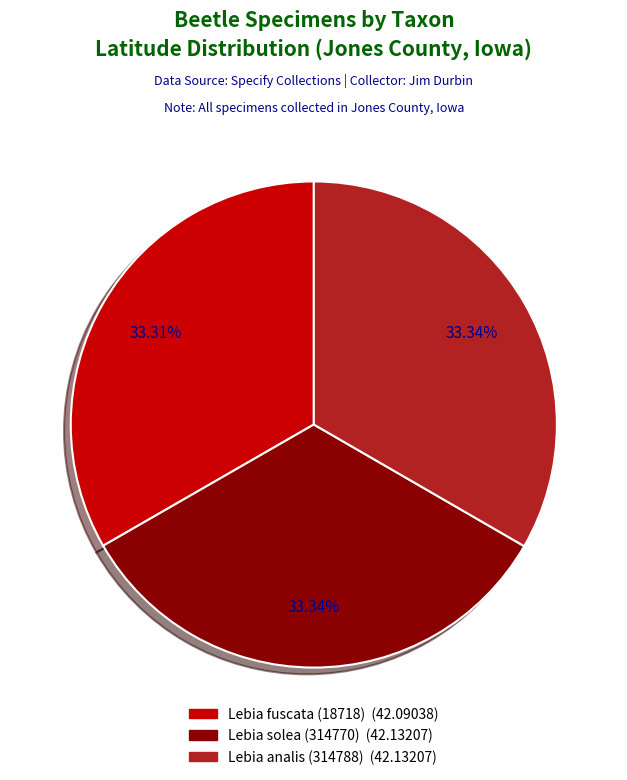

Does any single category account for the majority?

No